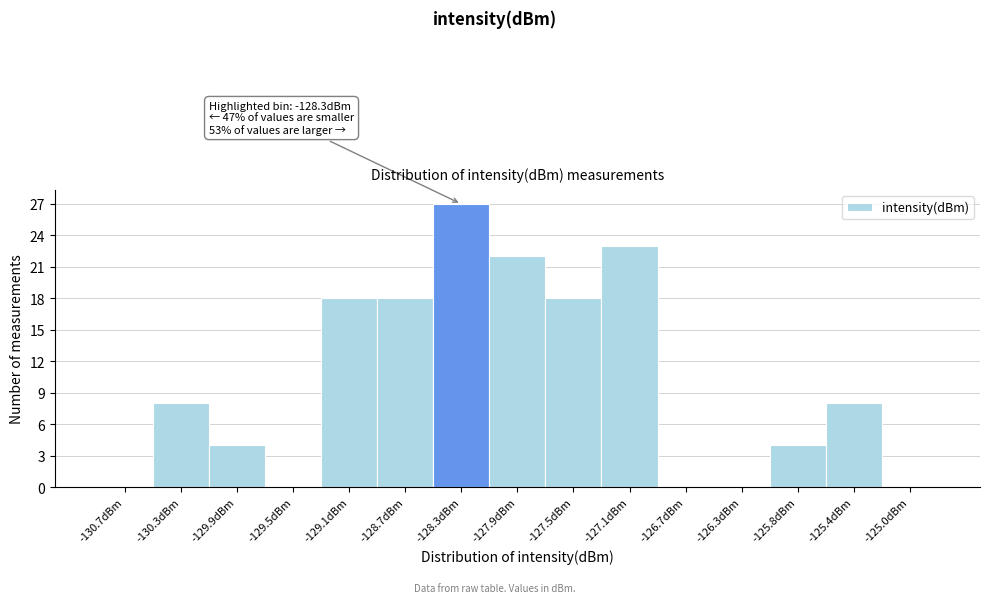

Which range on the x-axis has the tallest bar?

-128.50 to -128.05